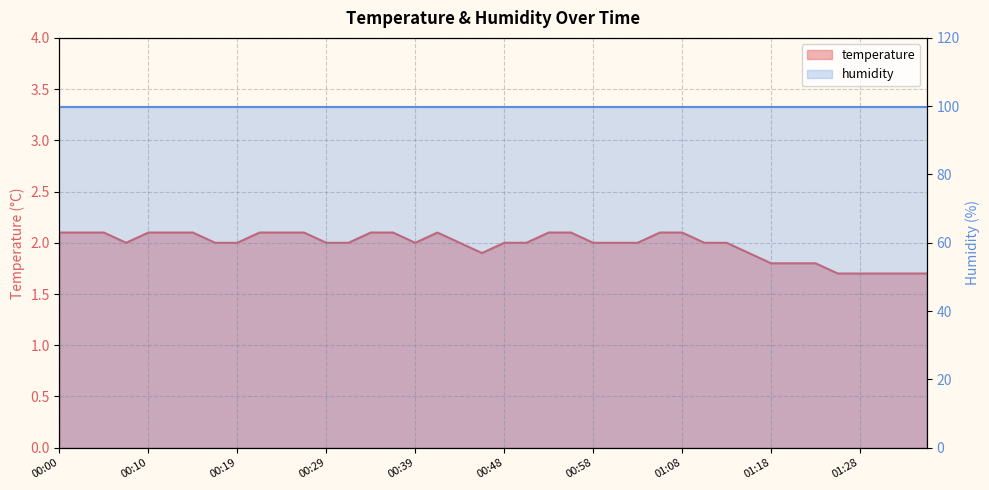

At which label is the value closest to 1?

01:25